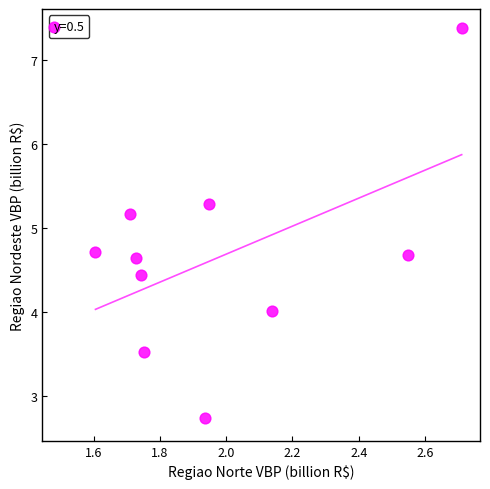

What is the range of X values (max minus min)?

1.1